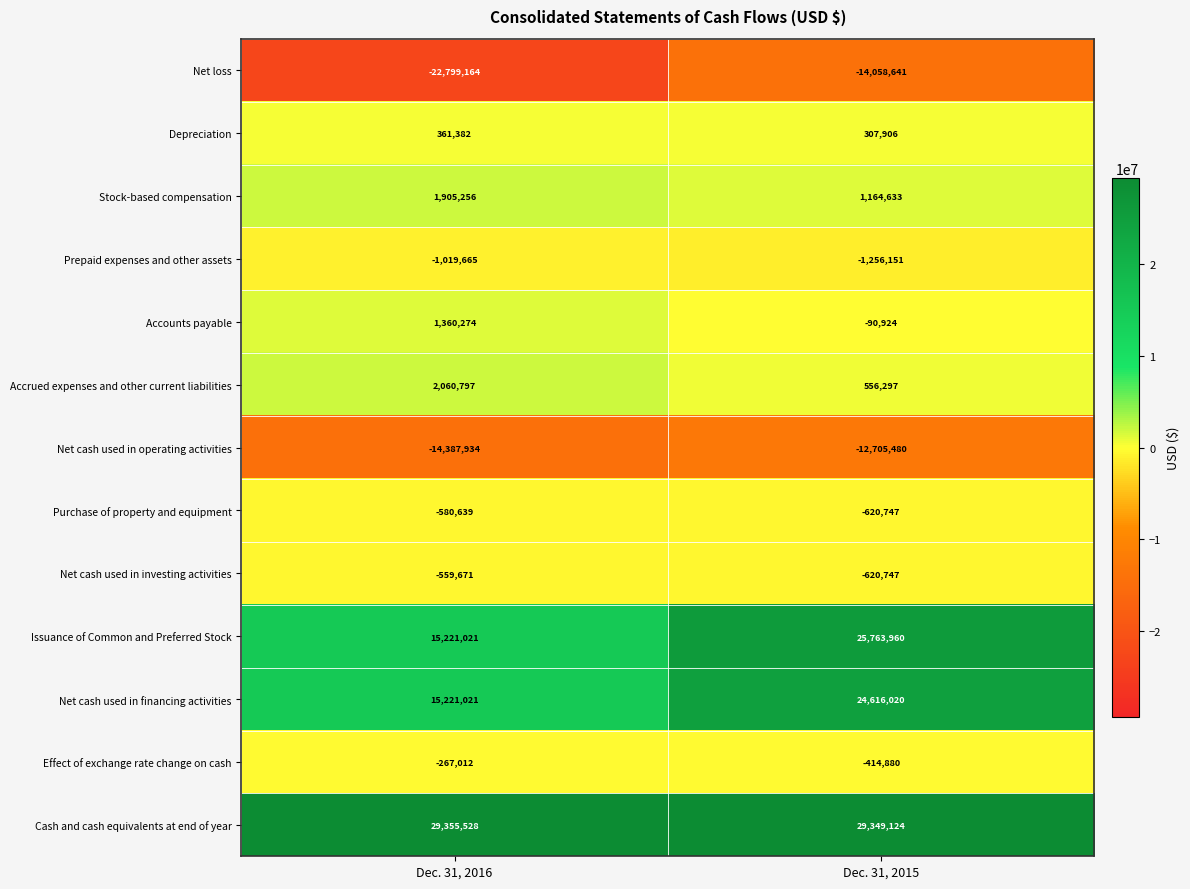

Reading left to right, extract all data points from this chart.

Net loss: Dec. 31, 2016=-22799164	Dec. 31, 2015=-14058641
Depreciation: Dec. 31, 2016=361382	Dec. 31, 2015=307906
Stock-based compensation: Dec. 31, 2016=1905256	Dec. 31, 2015=1164633
Prepaid expenses and other assets: Dec. 31, 2016=-1019665	Dec. 31, 2015=-1256151
Accounts payable: Dec. 31, 2016=1360274	Dec. 31, 2015=-90924
Accrued expenses and other current liabilities: Dec. 31, 2016=2060797	Dec. 31, 2015=556297
Net cash used in operating activities: Dec. 31, 2016=-14387934	Dec. 31, 2015=-12705480
Purchase of property and equipment: Dec. 31, 2016=-580639	Dec. 31, 2015=-620747
Net cash used in investing activities: Dec. 31, 2016=-559671	Dec. 31, 2015=-620747
Issuance of Common and Preferred Stock: Dec. 31, 2016=15221021	Dec. 31, 2015=25763960
Net cash used in financing activities: Dec. 31, 2016=15221021	Dec. 31, 2015=24616020
Effect of exchange rate change on cash: Dec. 31, 2016=-267012	Dec. 31, 2015=-414880
Cash and cash equivalents at end of year: Dec. 31, 2016=29355528	Dec. 31, 2015=29349124